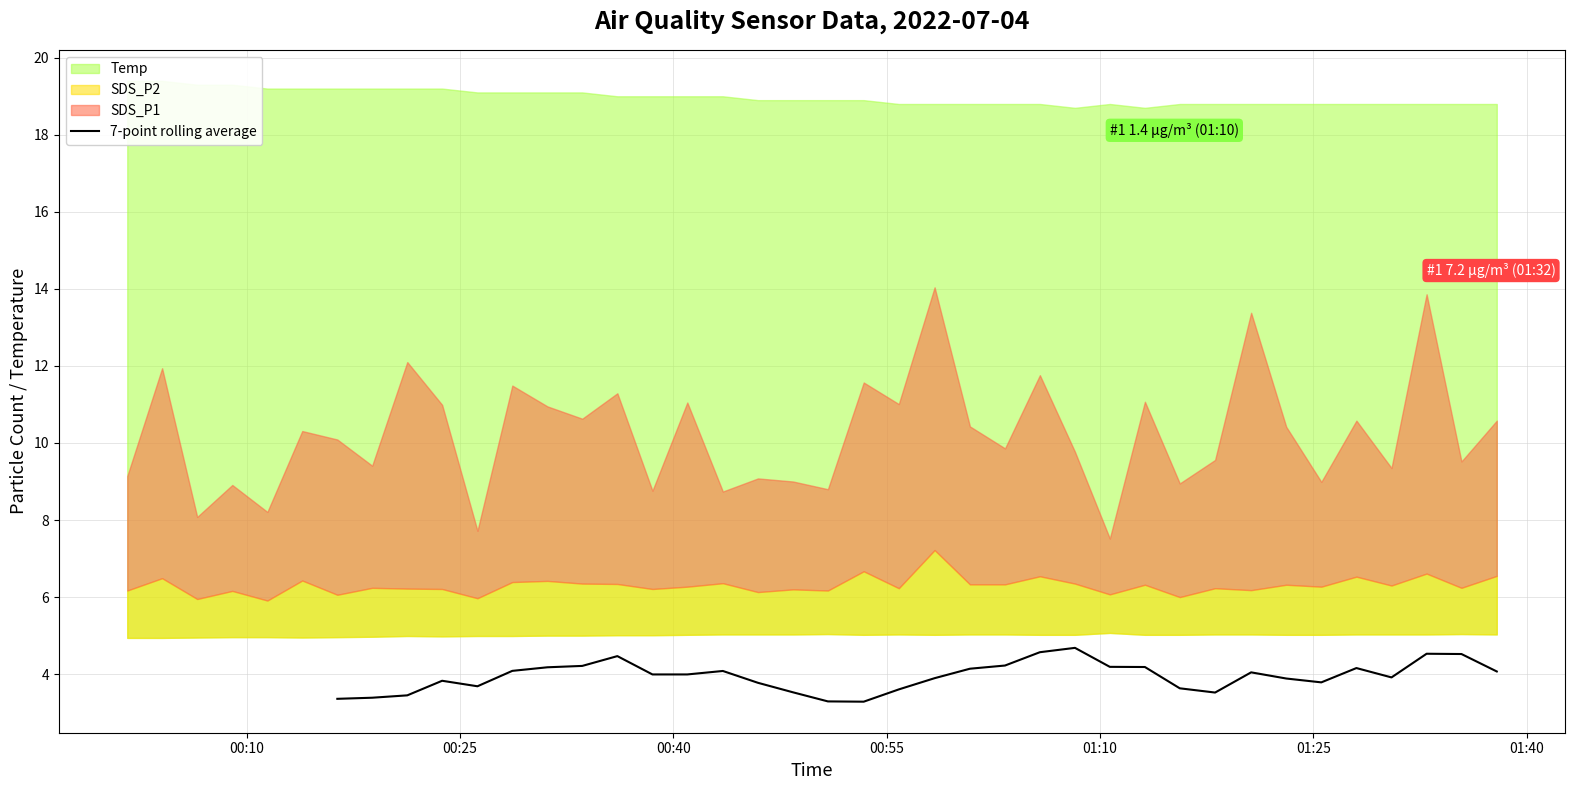

At which category does the chart reach its minimum across all series?

21